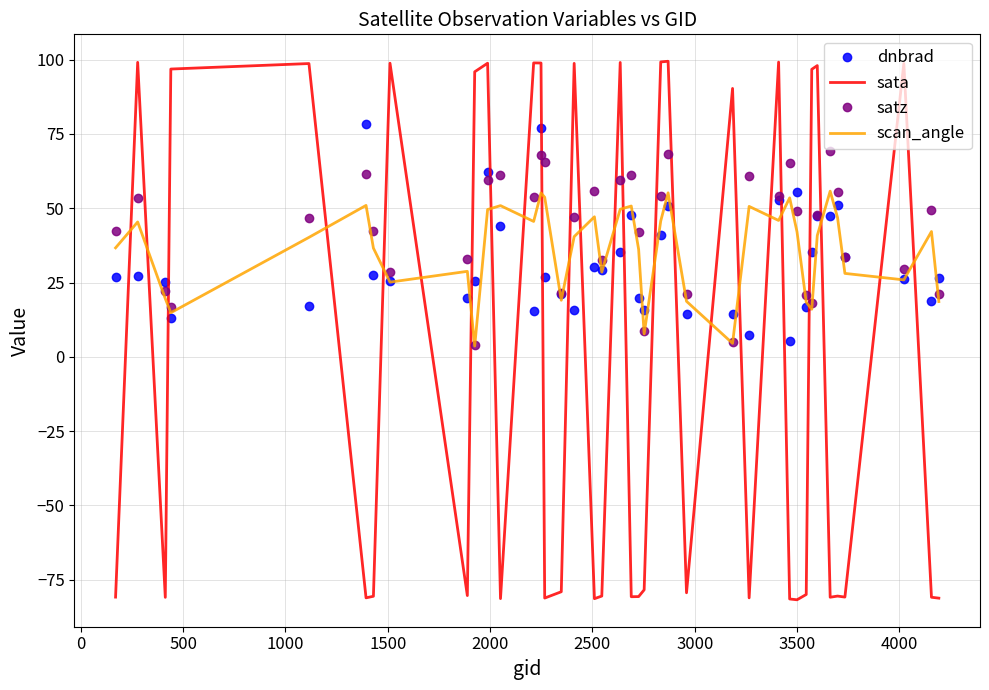

What is the smallest value displayed?

-81.8